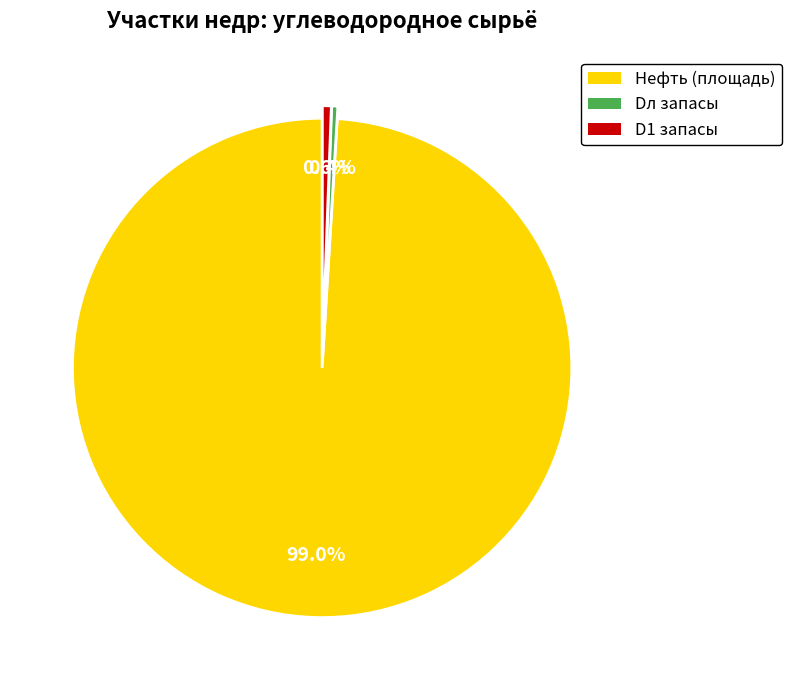

How much of the chart is everything except Dл запасы?

99.6%